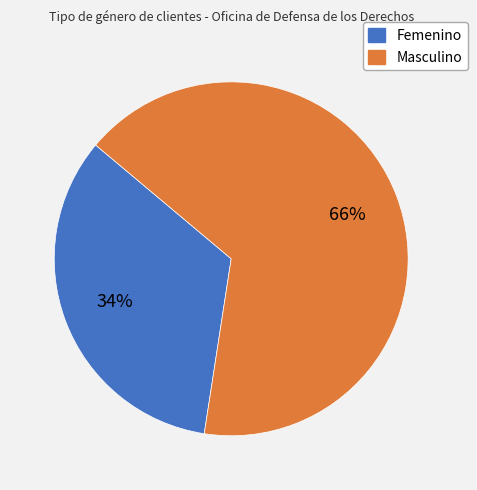

Count the number of slices in the pie.

2